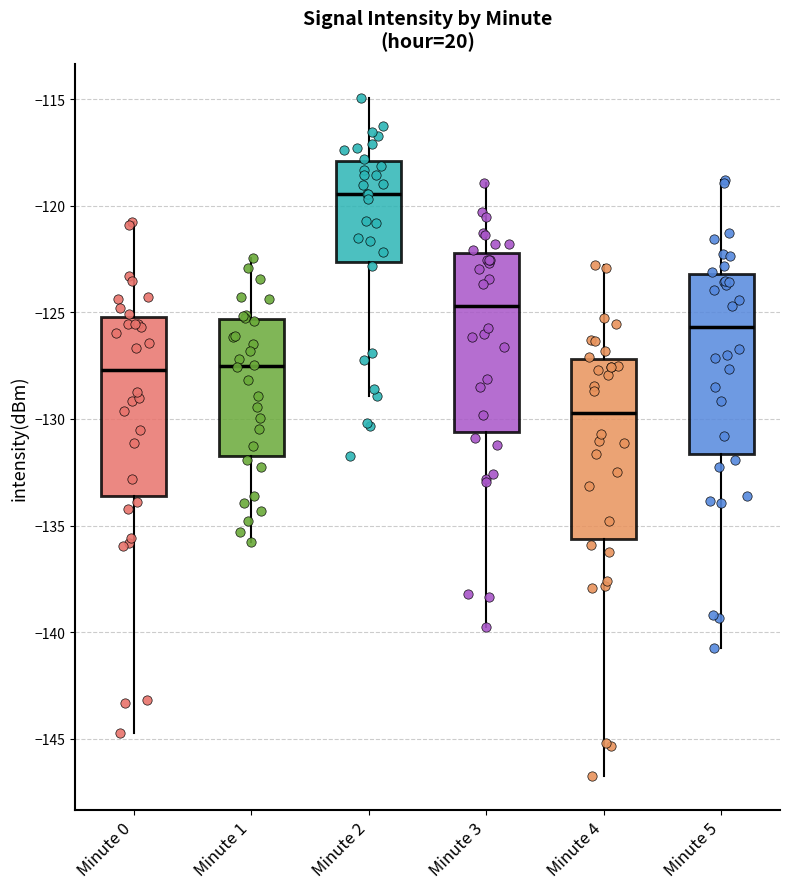

Which box's median line is the lowest?

Minute 4